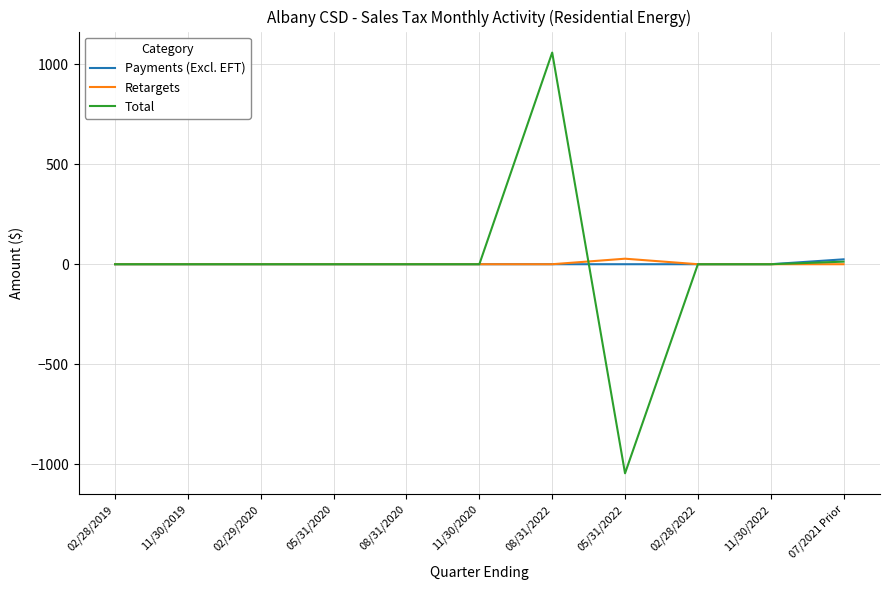

Does the chart have visible grid lines?

Yes